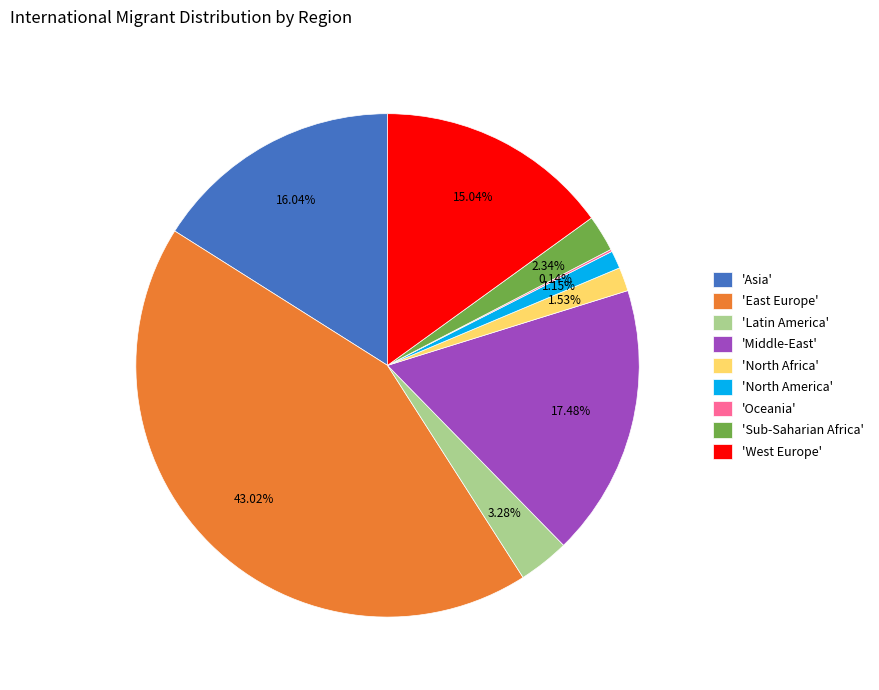

Which slice is the largest?

'East Europe'